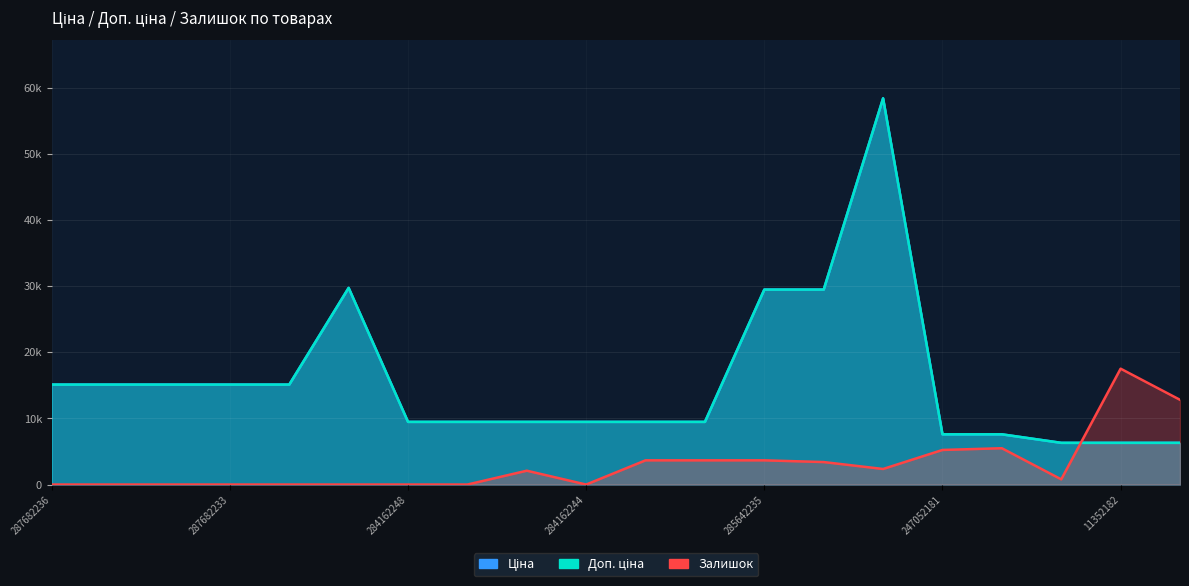

What is the difference between the second highest and minimum values in the Доп. ціна series?

23438.5